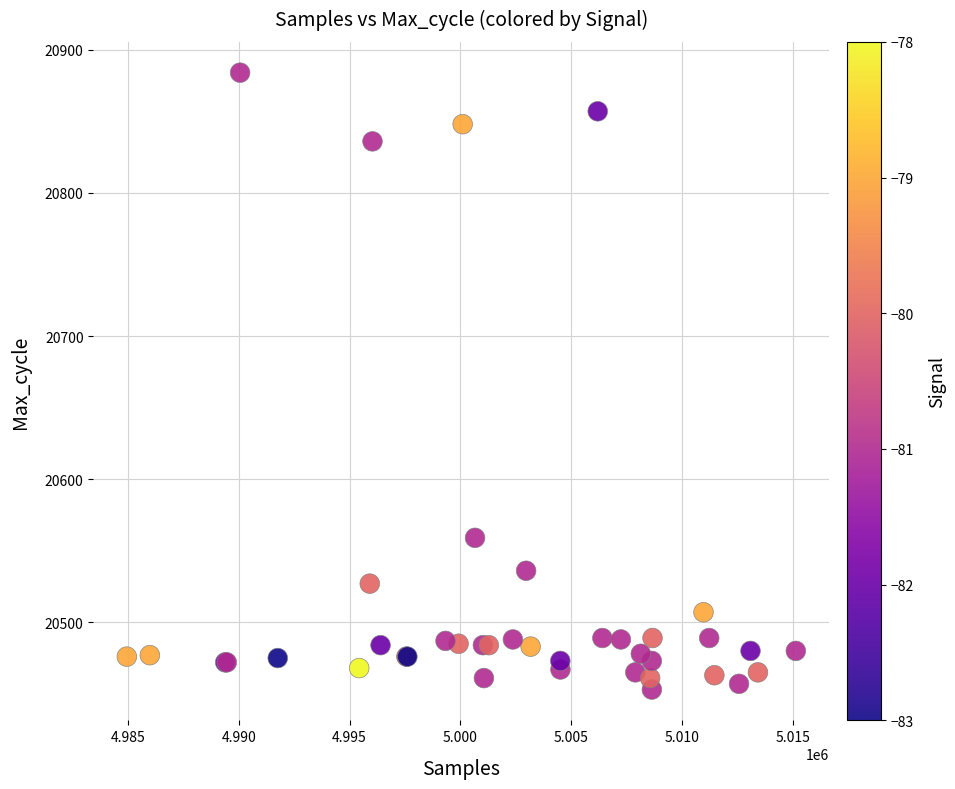

What Y value in the scatter plot is closest to 20668?

20559